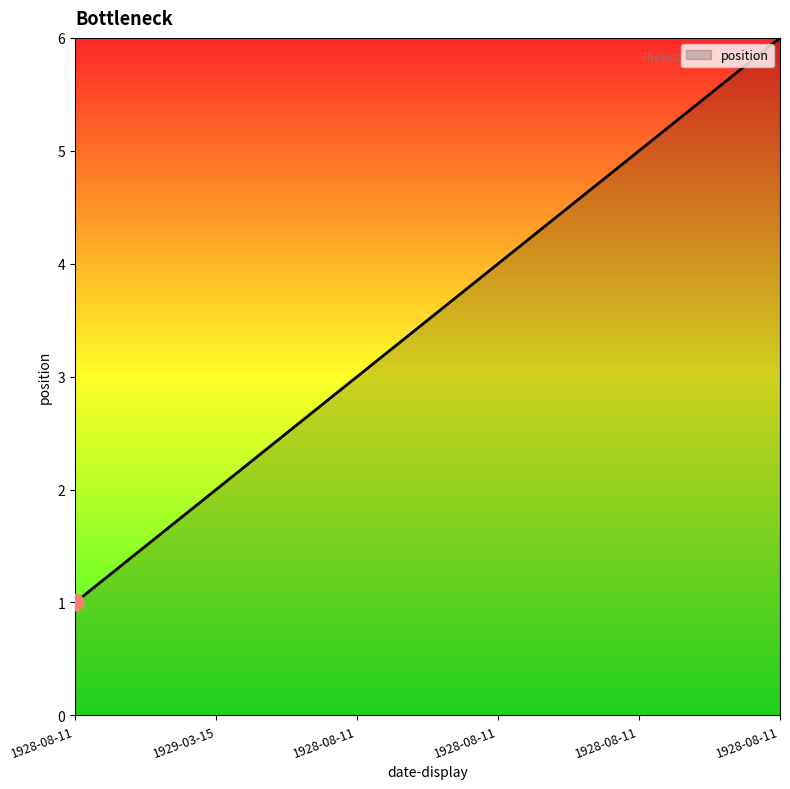

What is the smallest value displayed?

1